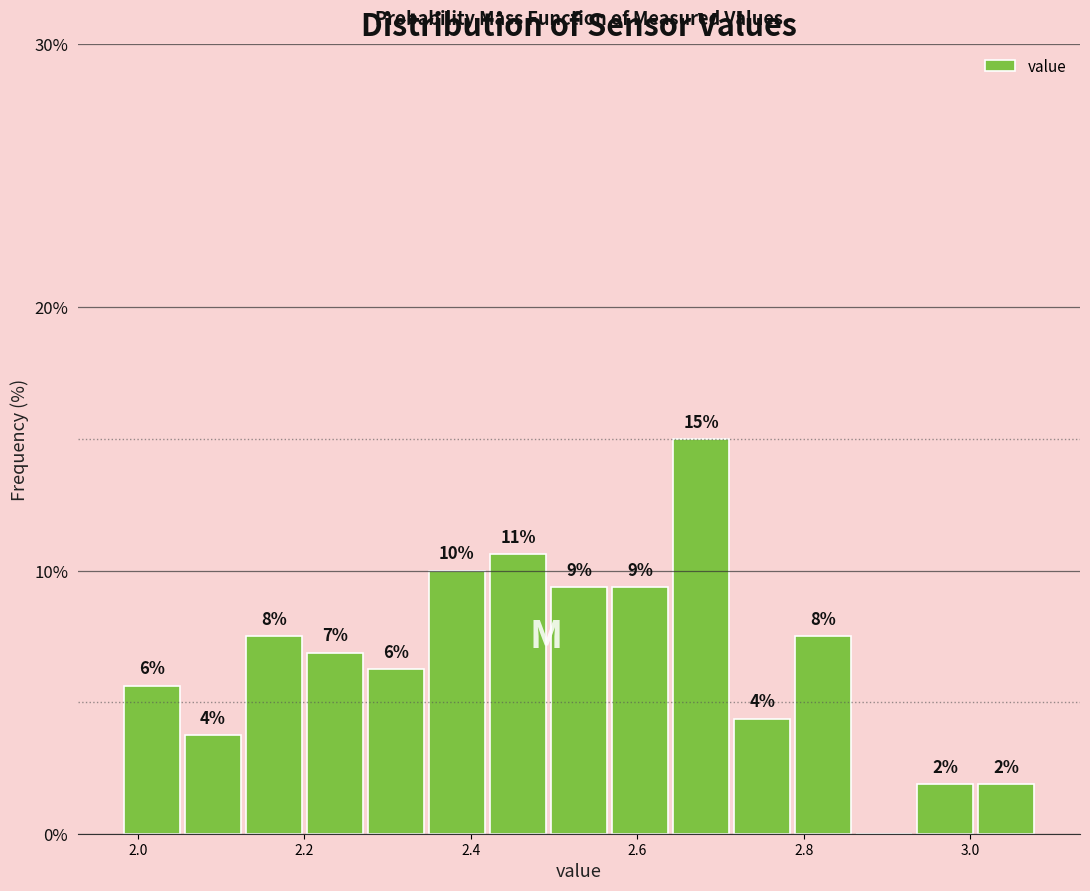

Around what value on the x-axis is the tallest bar? Give the approximate position of its centre, as read against the axis.

2.68